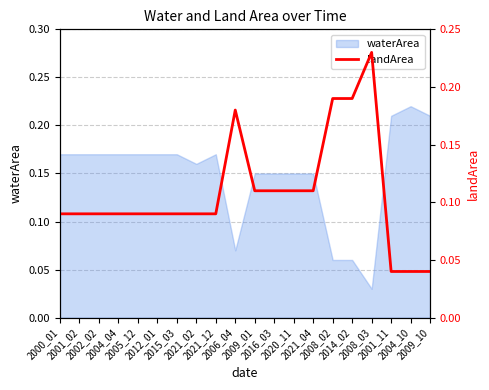

True or false: the data has more than 1 interior local peaks.

True